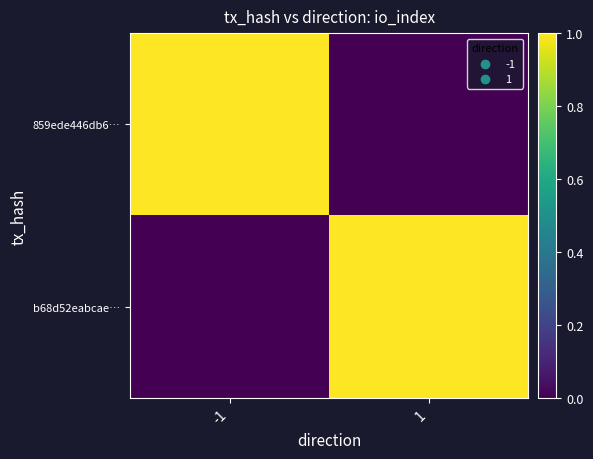

Which has a higher value, 1 or -1?

-1